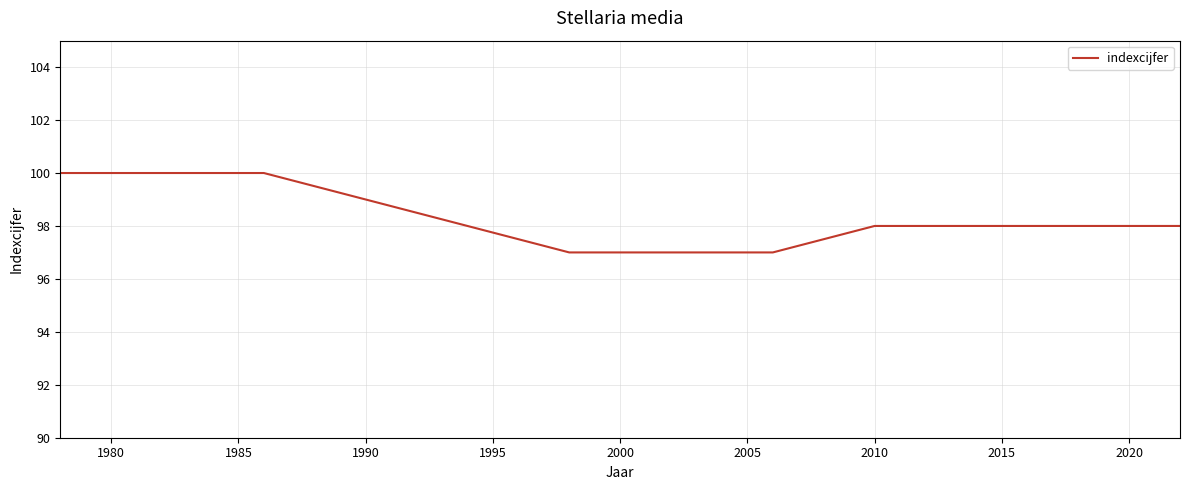

Reading left to right, transcribe all the data shown in this chart.

100	100	100	99	98	97	97	97	98	98	98	98